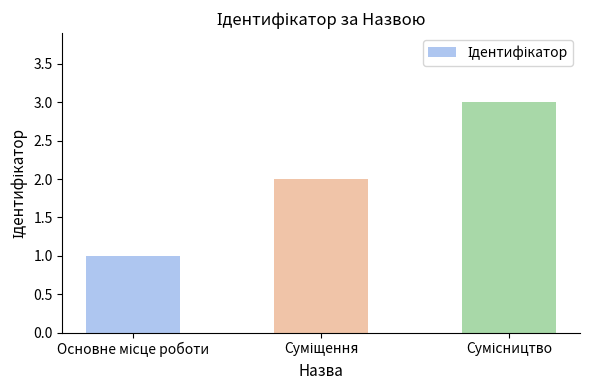

What is the greatest value displayed?

3